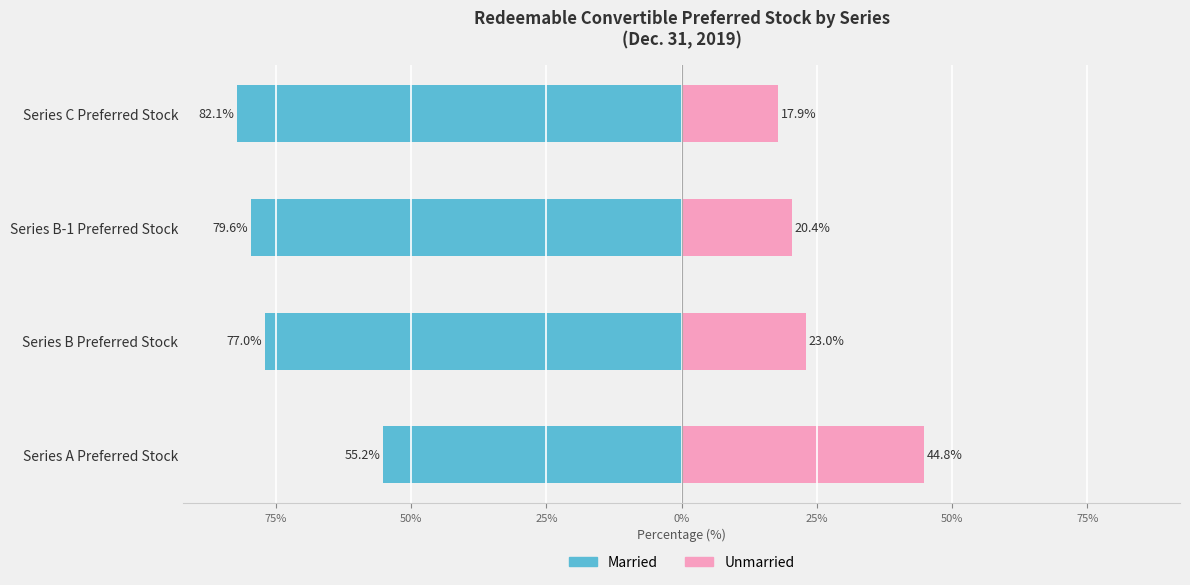

Which series has the largest range (max minus min)?

Married